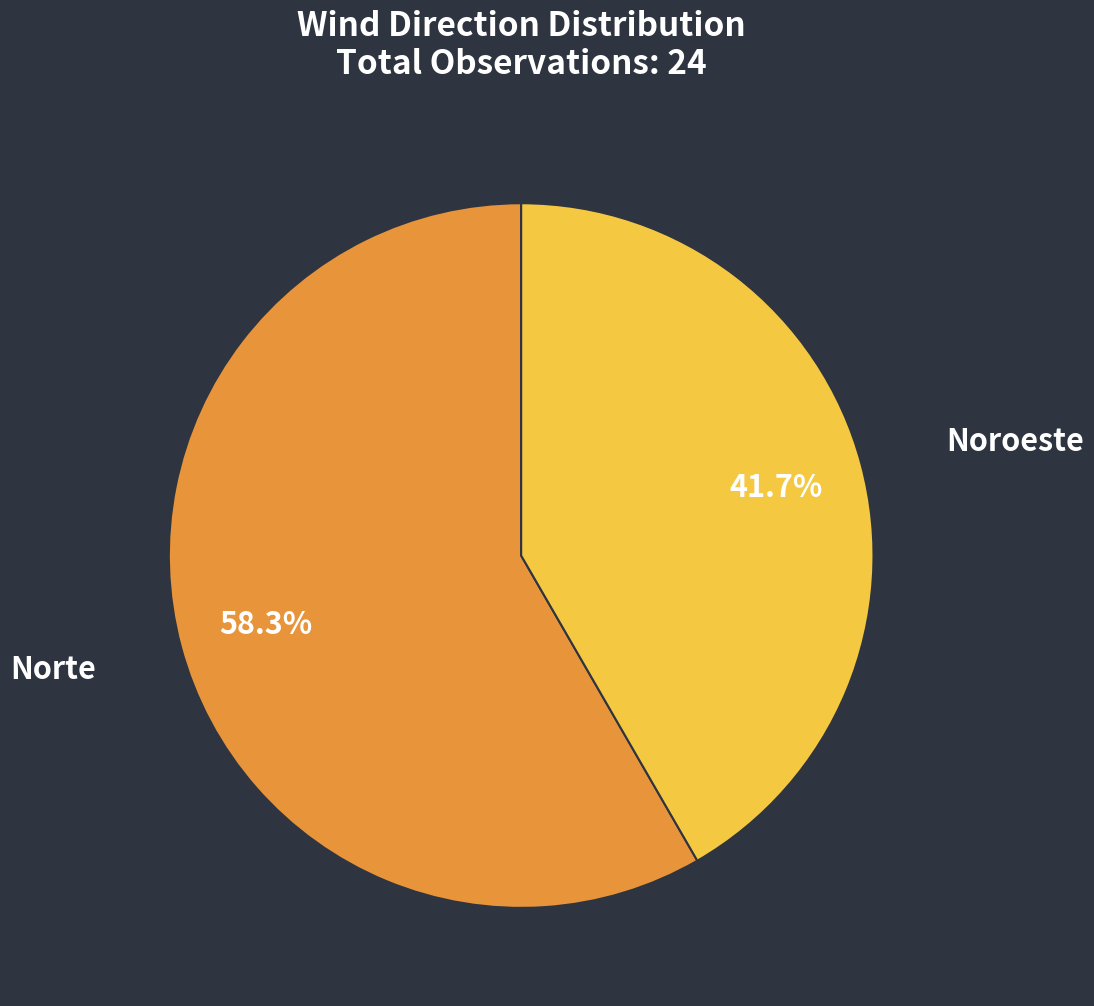

To the nearest percent, what is the difference between the largest and smallest slice percentages?

17%